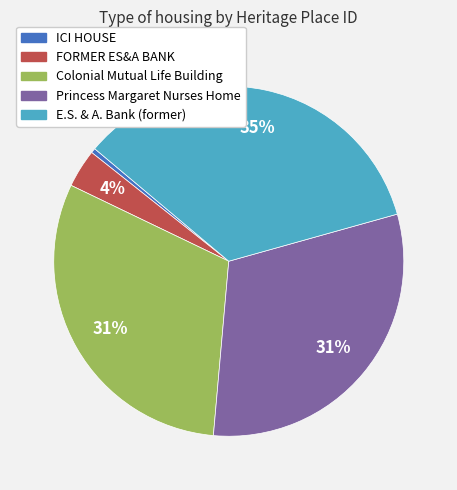

Combined, do Colonial Mutual Life Building and E.S. & A. Bank (former) account for over 50%?

Yes